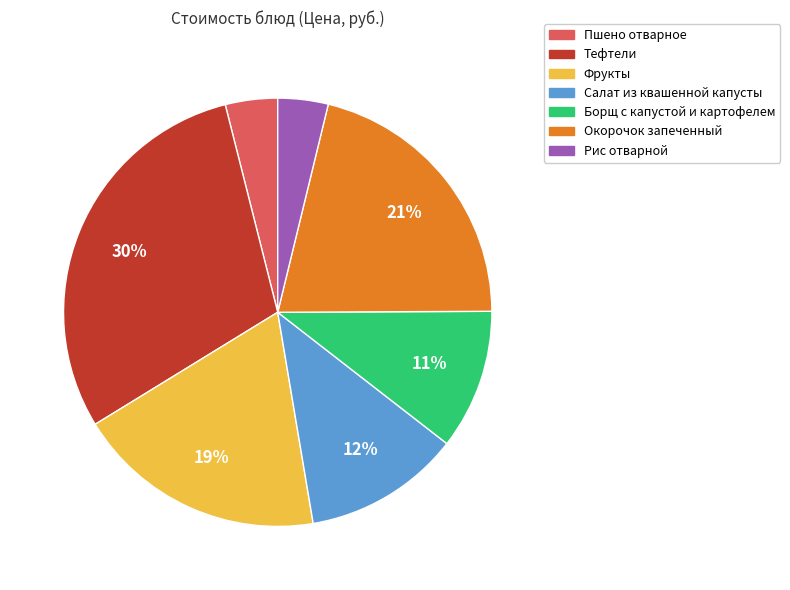

Is the sum of Пшено отварное and Салат из квашенной капусты greater than half?

No